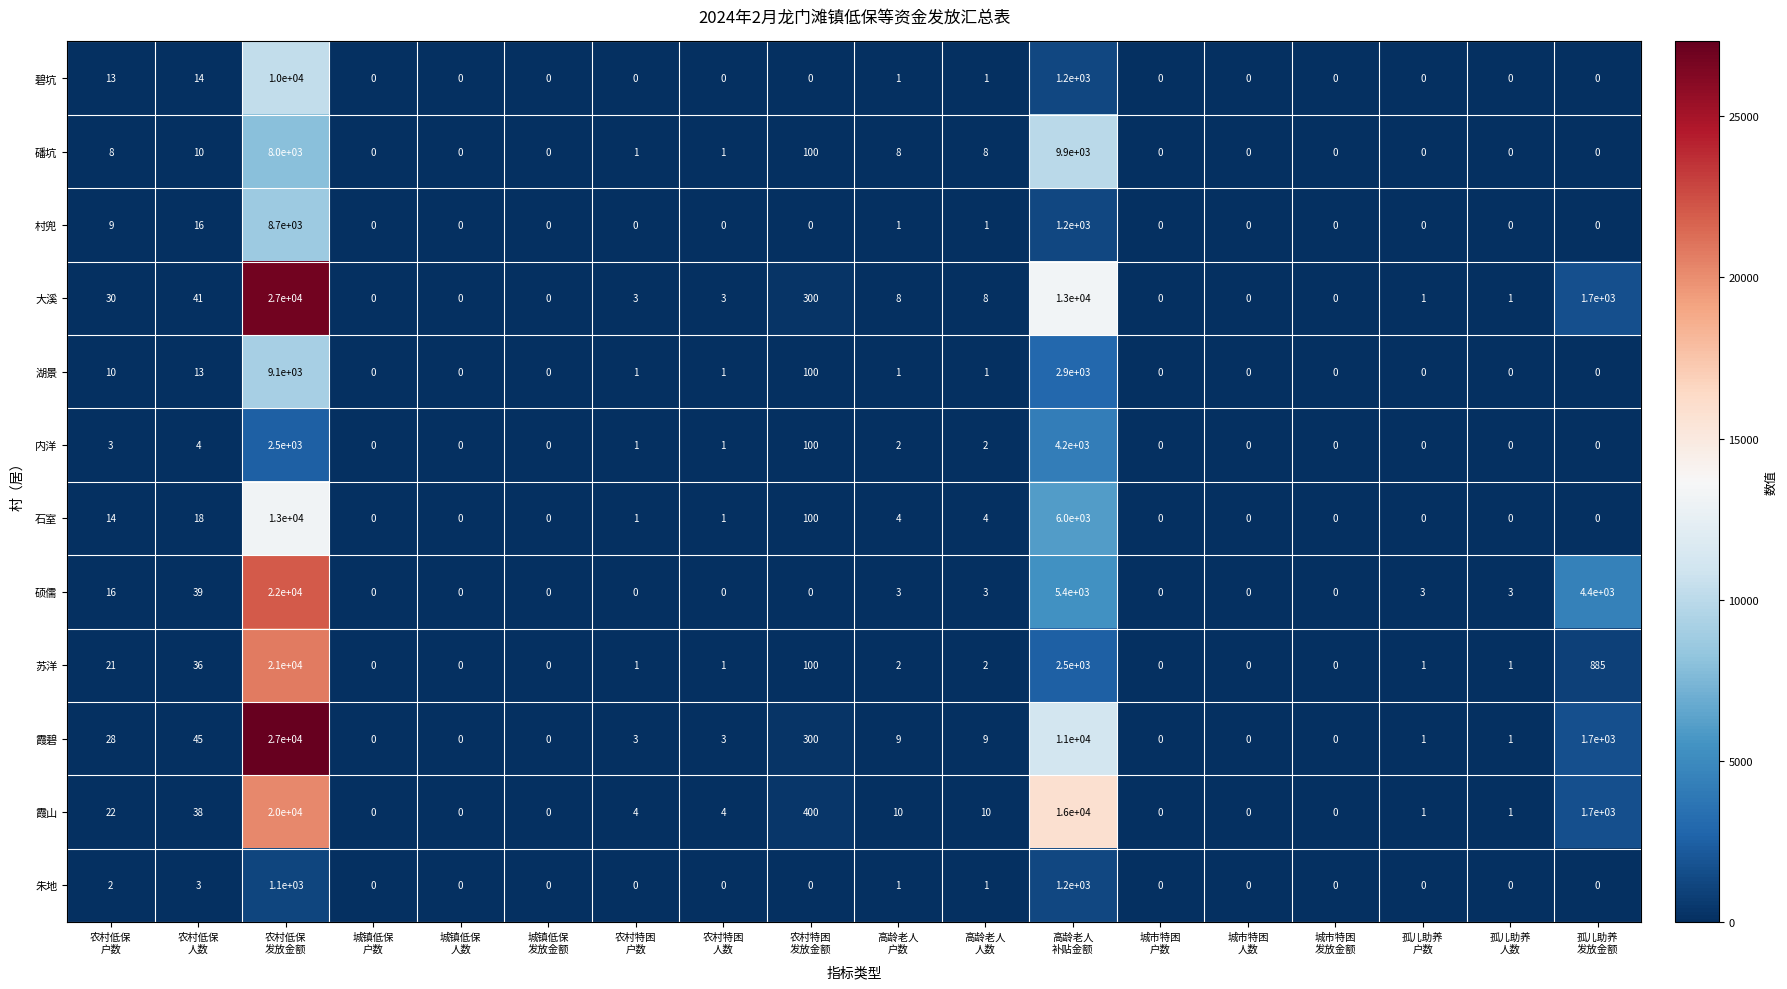

What is the average value of the 石室 series?

1063